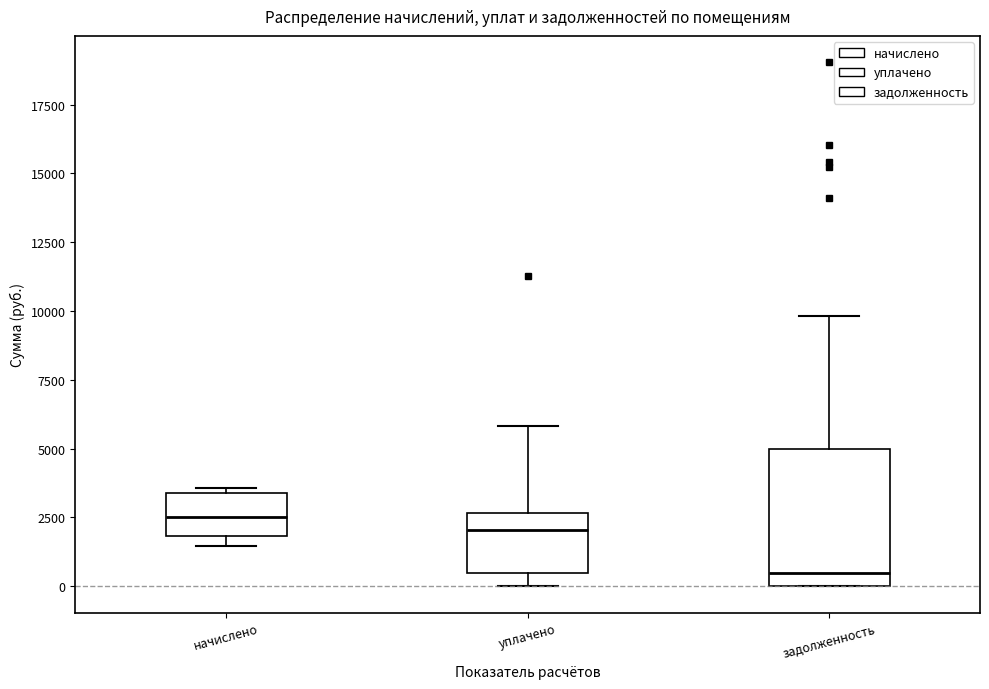

Reading left to right, read every box against the y-axis: the position of its median line, the range the box covers, and the ends of its whiskers. The values are not printed on the chart, so give them approximately, as read against the axis.

начислено: median 2500, box 2000 to 3500, whiskers 1500 to 3500 (just above the box's upper edge)
уплачено: median 2000, box 500 to 2500, whiskers 0 to 6000
задолженность: median 500, box 0 to 5000, whiskers 0 to 10000